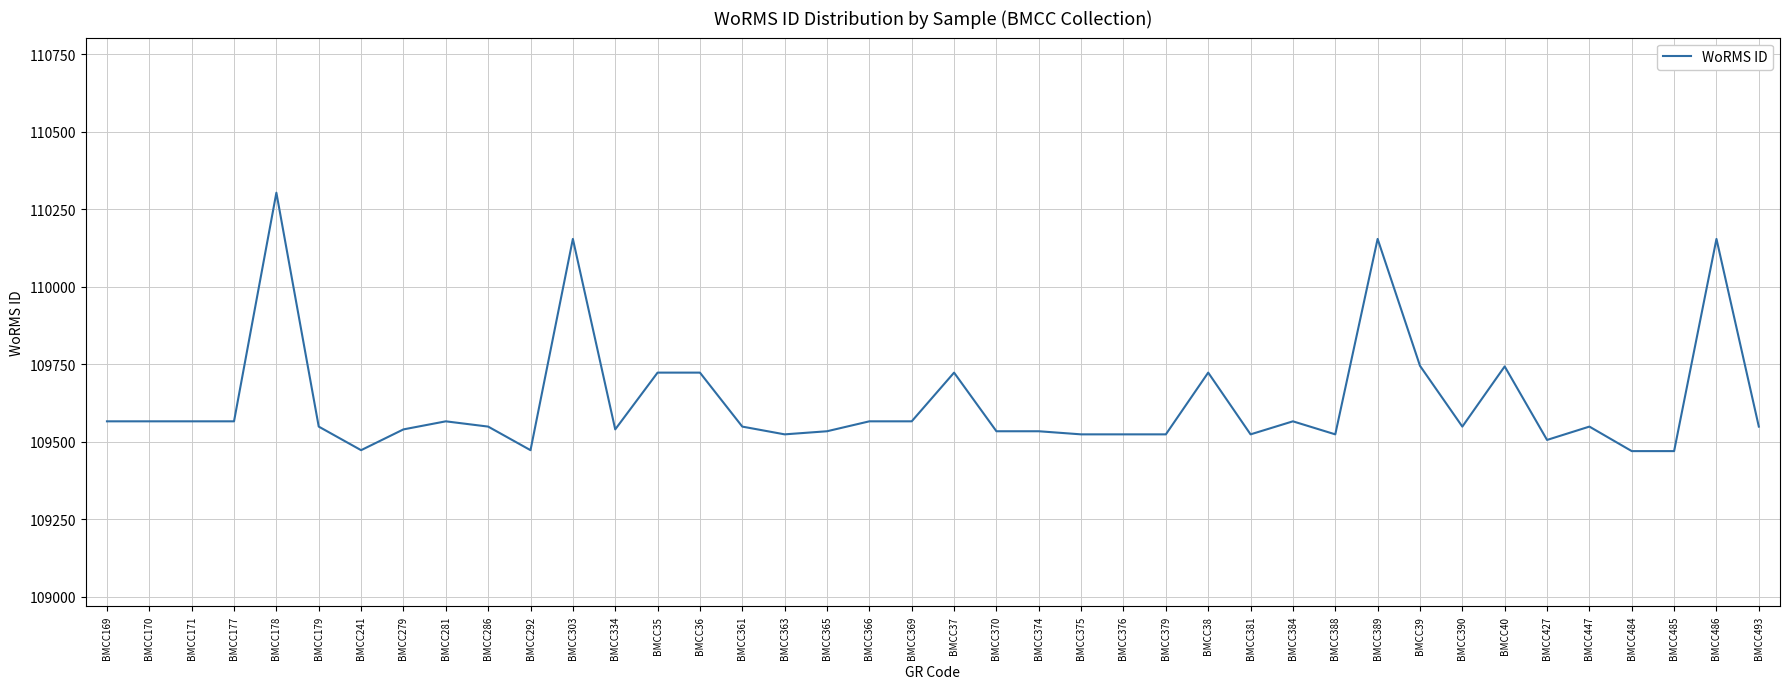

What is the difference between the maximum and second lowest values?

833